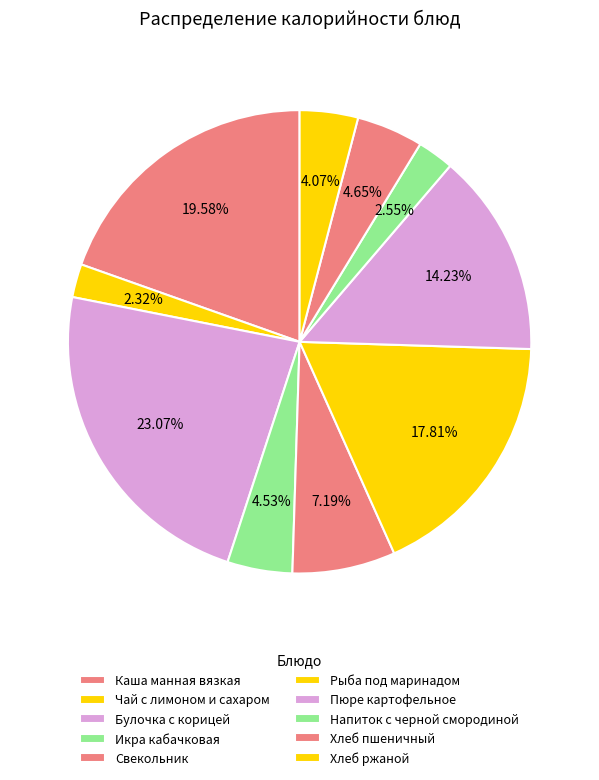

Combined, do Каша манная вязкая and Хлеб пшеничный account for over 50%?

No